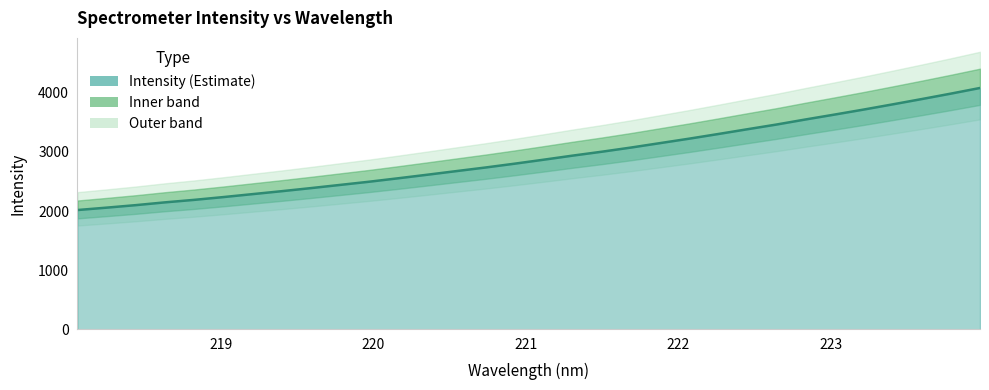

What is the value of the 7th point from the left?

2285.1